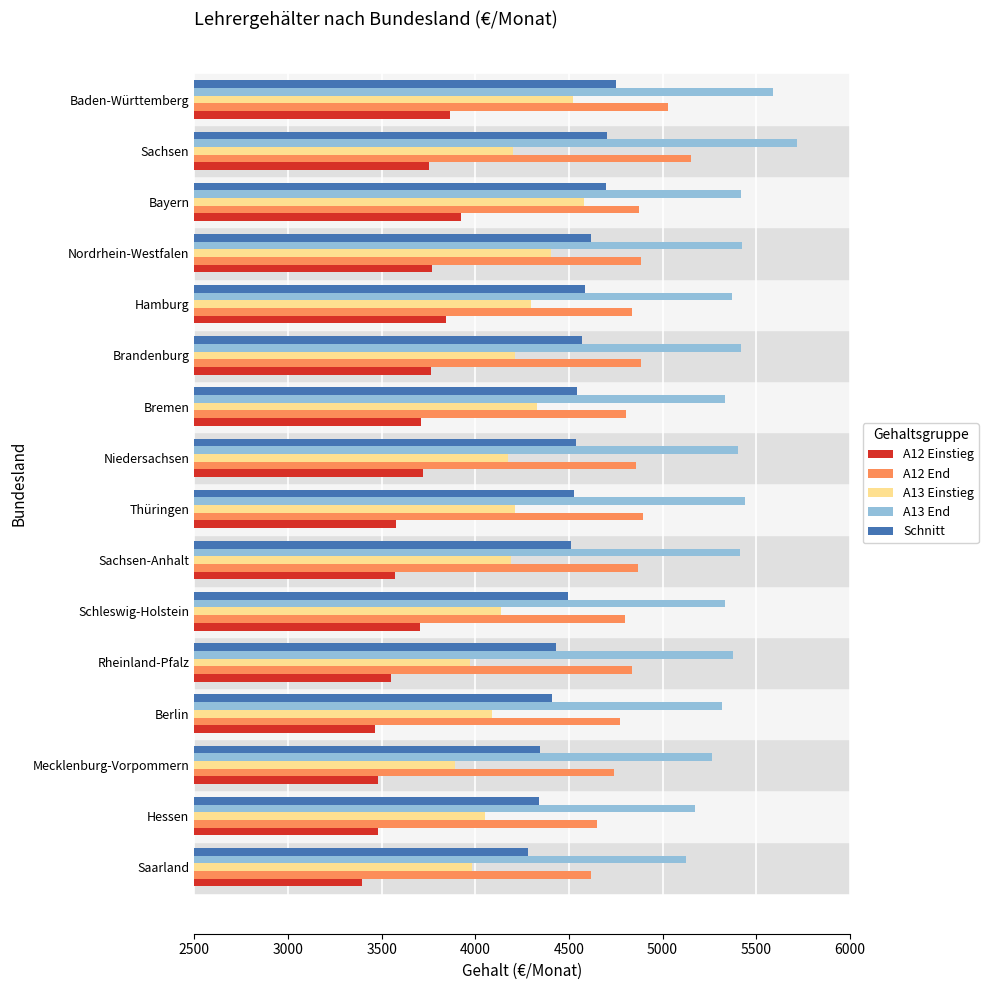

Is it true that A12 End equals 4802.9 at Bremen?

True